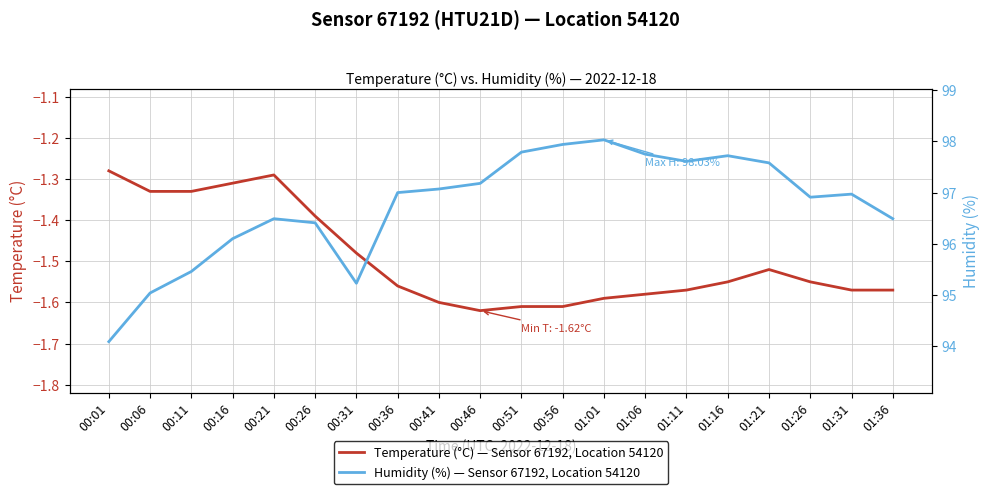

Between 00:16 and 00:11, which is larger?

00:16